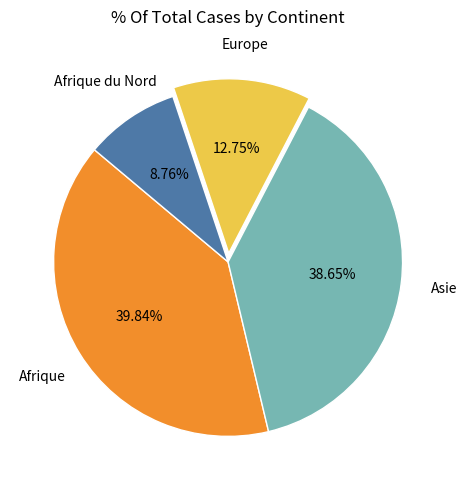

What portion of the pie excludes Afrique?

60.2%